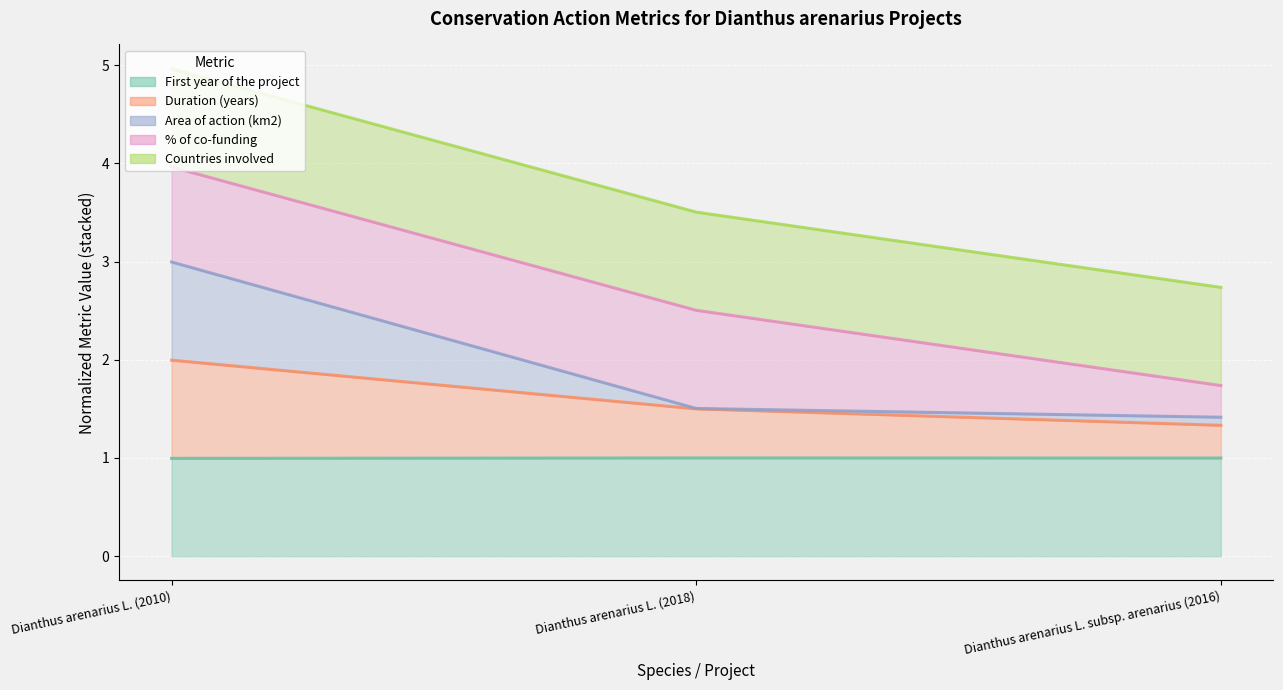

What are all the series names shown in the legend?

First year of the project (line), Duration (years) (line), Area of action (km2) (line), % of co-funding (line), Countries involved (line)